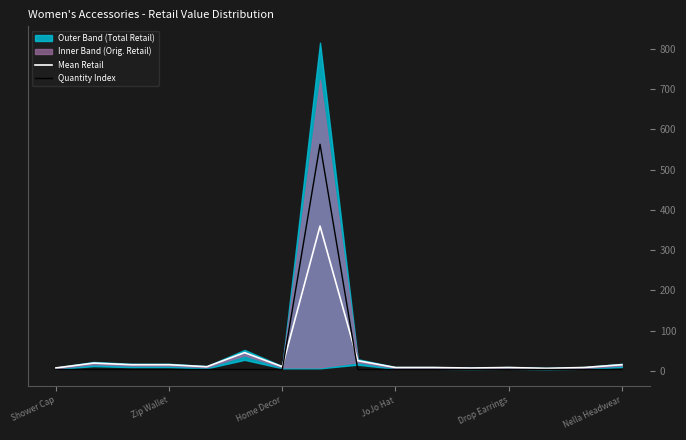

What is the total value across all series at Home Decor?

13.0